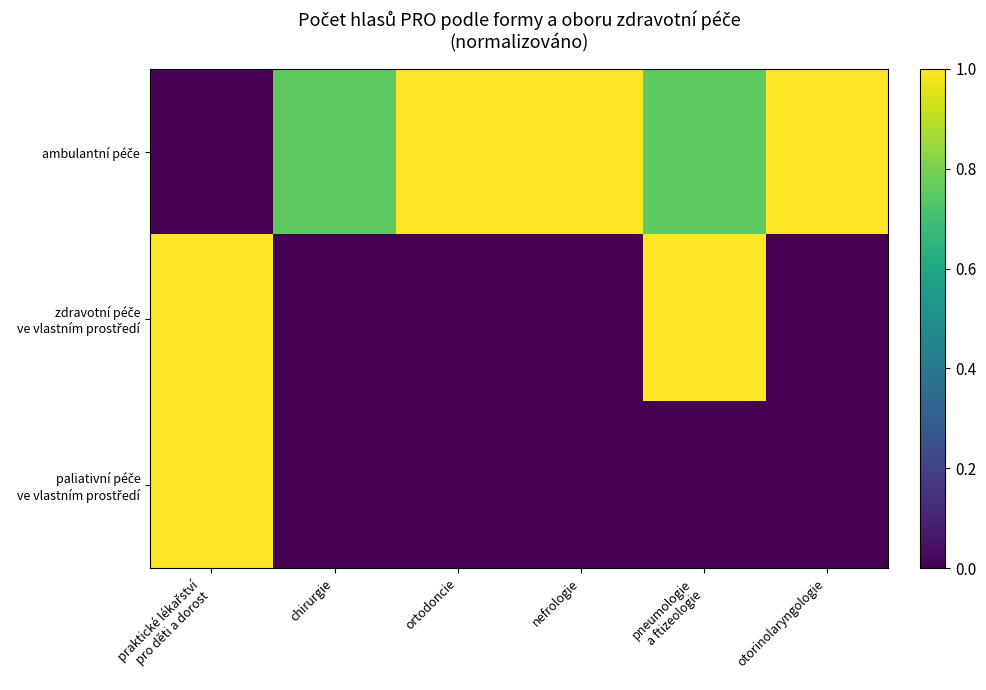

What is the total value across all series at praktické lékařství
pro děti a dorost?

2.0